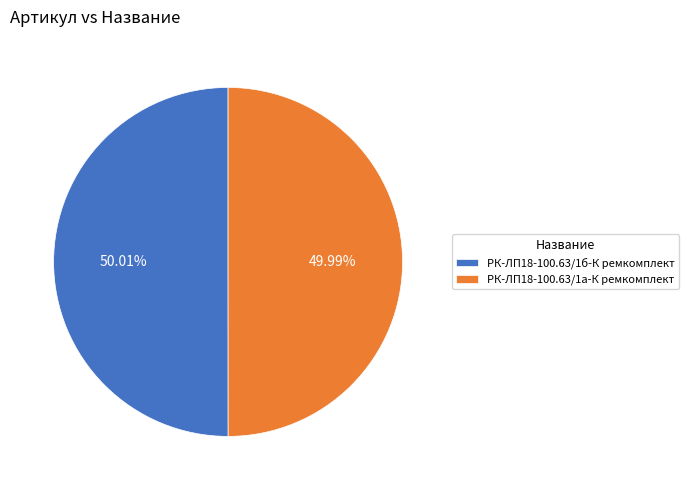

Is there any slice that represents more than half of the pie?

Yes